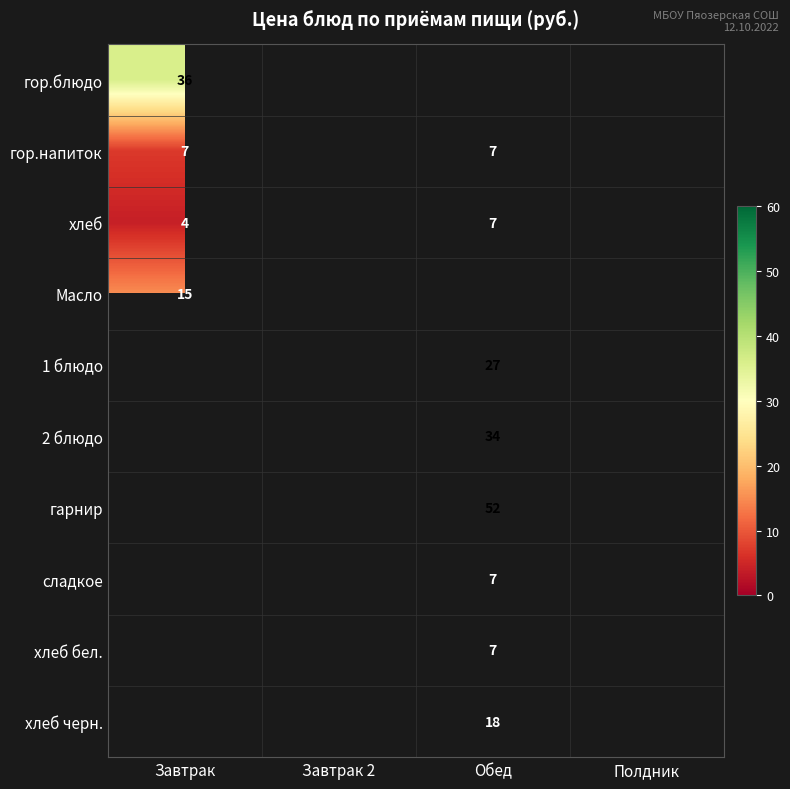

The хлеб бел. series shows 12 at Обед. True or false?

False